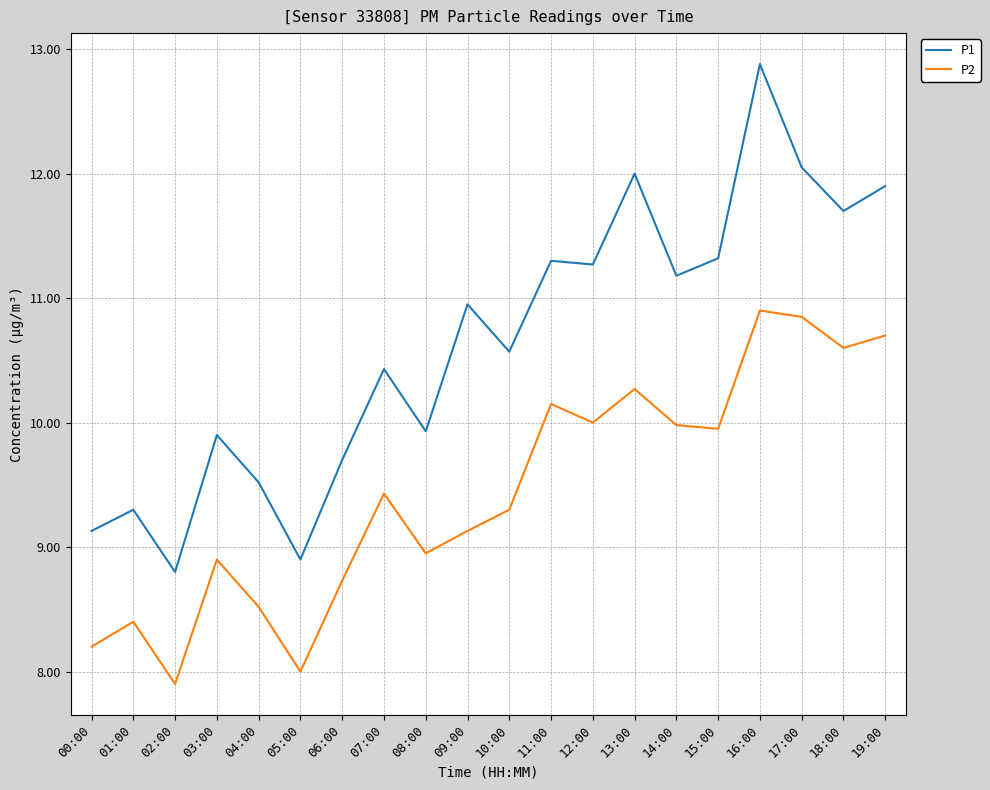

True or false: P1 and P2 cross at least once.

False